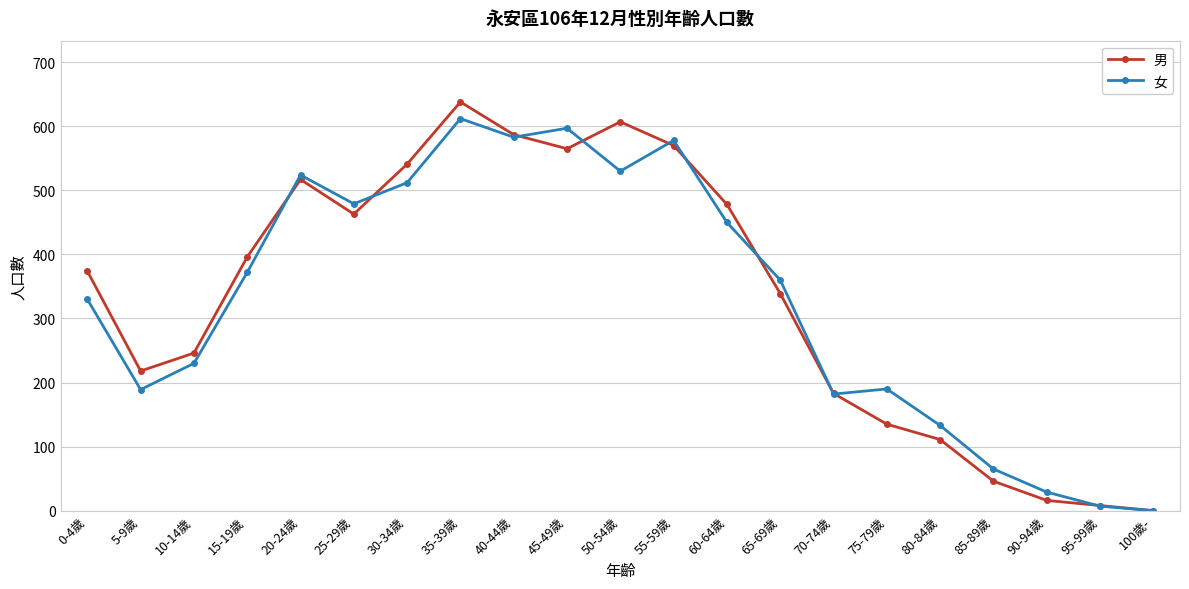

What is the difference between the highest and lowest values at 80-84歲?

22